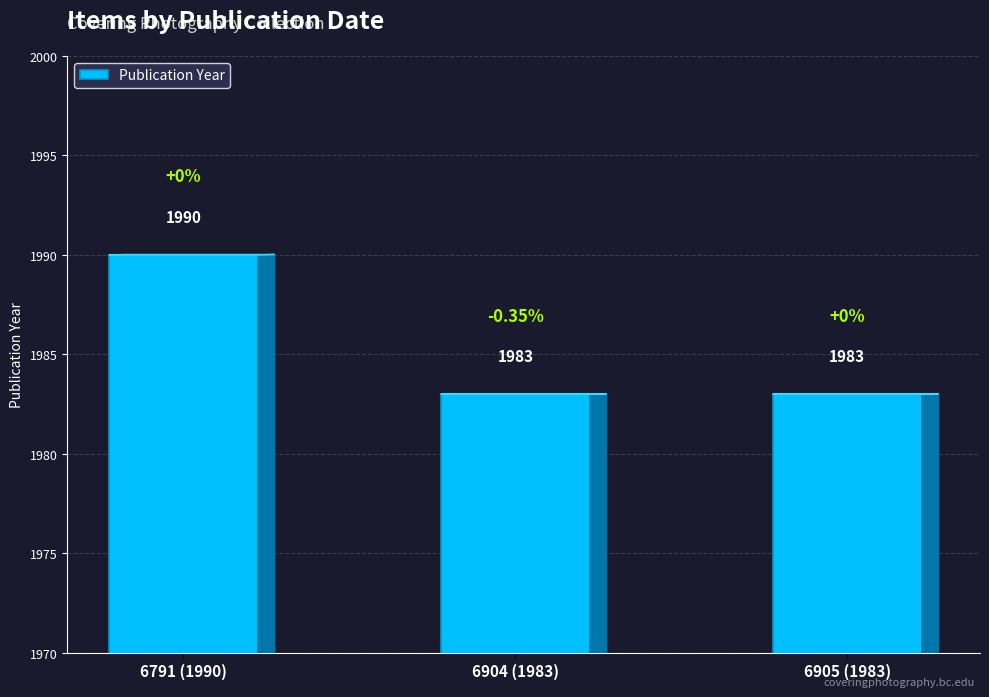

Is it true that the value at 6791 (1990) is 428?

False